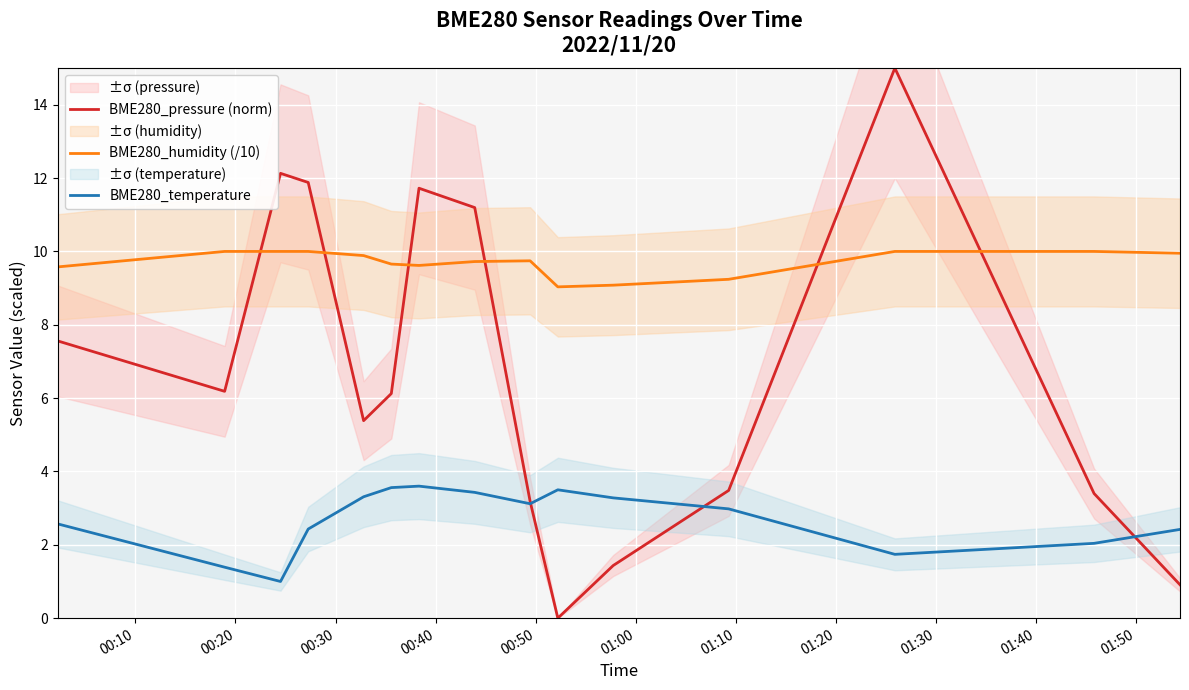

What is the minimum value for BME280_temperature?

1.0